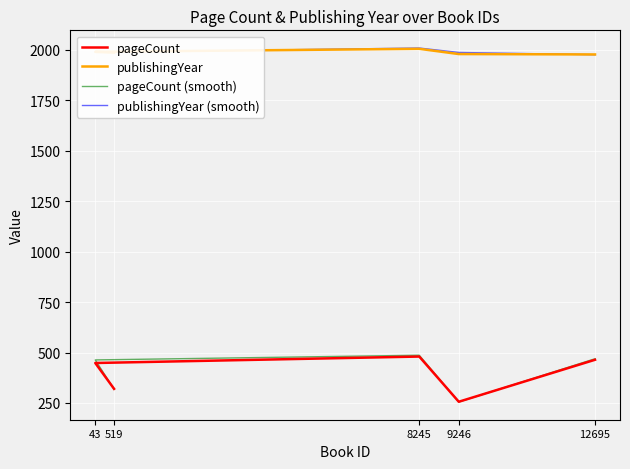

What is the average value of the pageCount series?

393.6